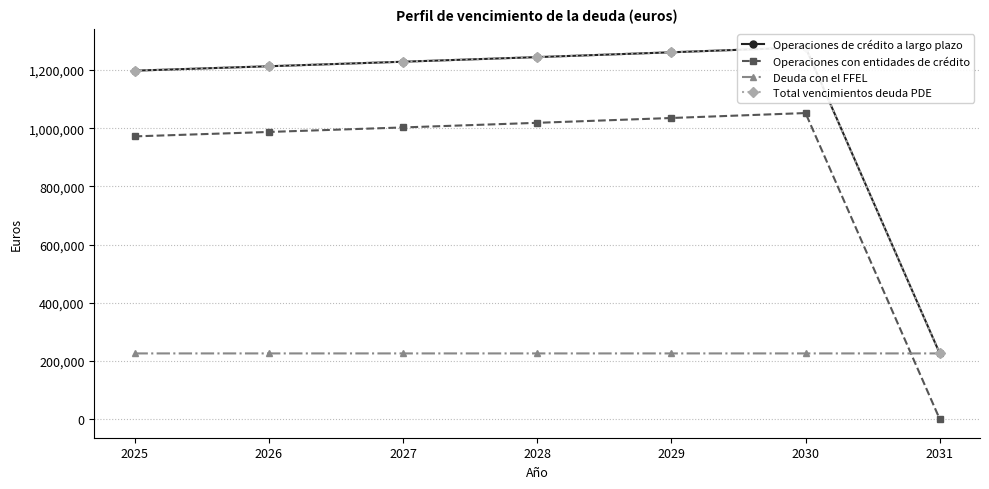

What is the lowest value of the Deuda con el FFEL series?

225827.0